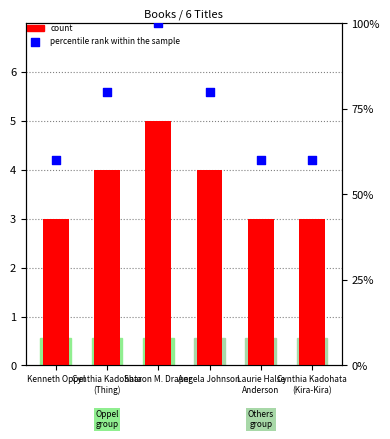

What are all the series names shown in the legend?

count, percentile rank within the sample